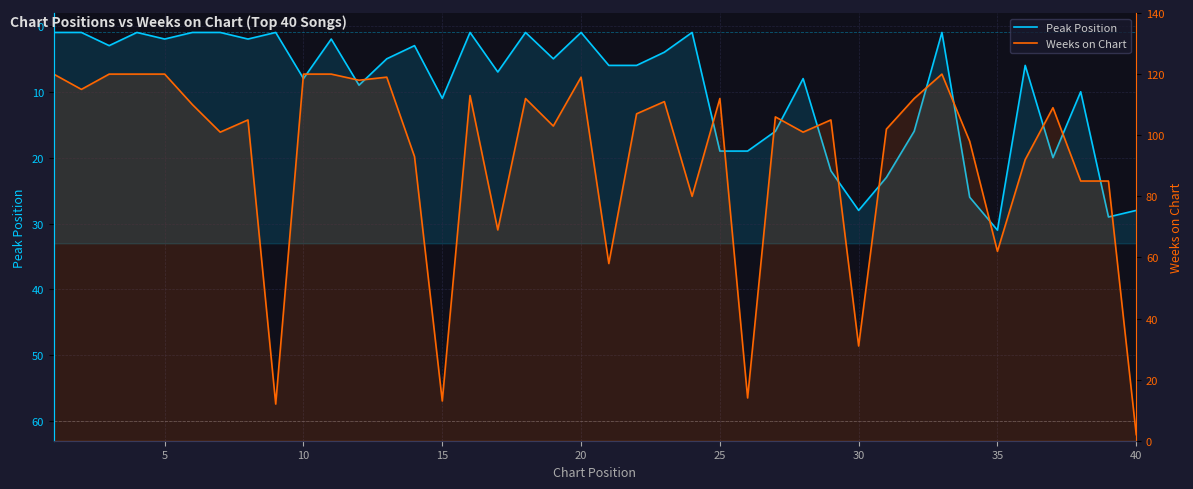

The Peak Position series shows 6 at 21. True or false?

True